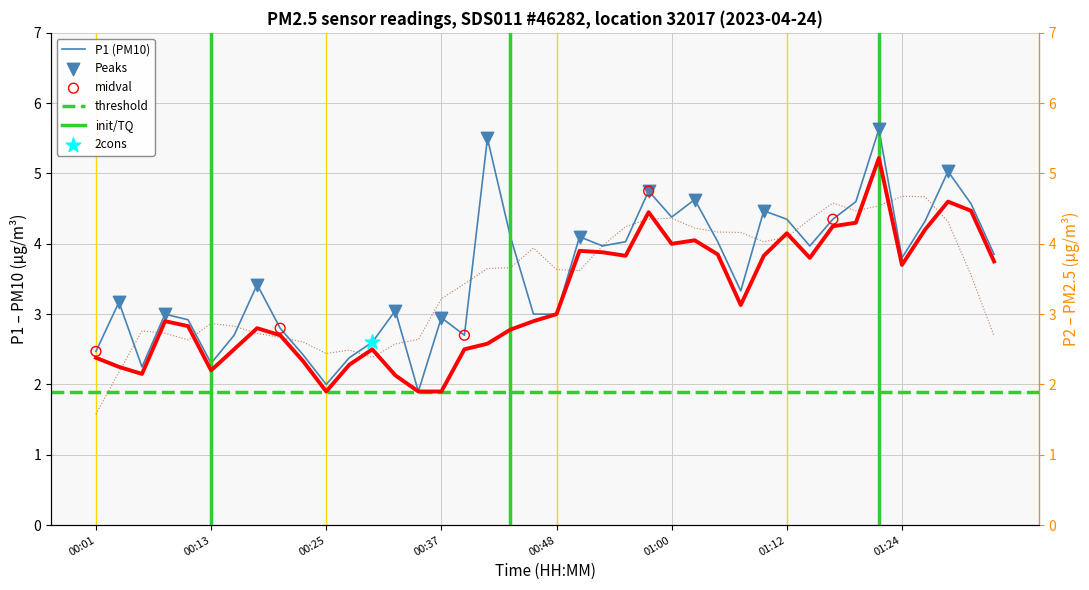

Which series reaches the minimum Y coordinate?

P1